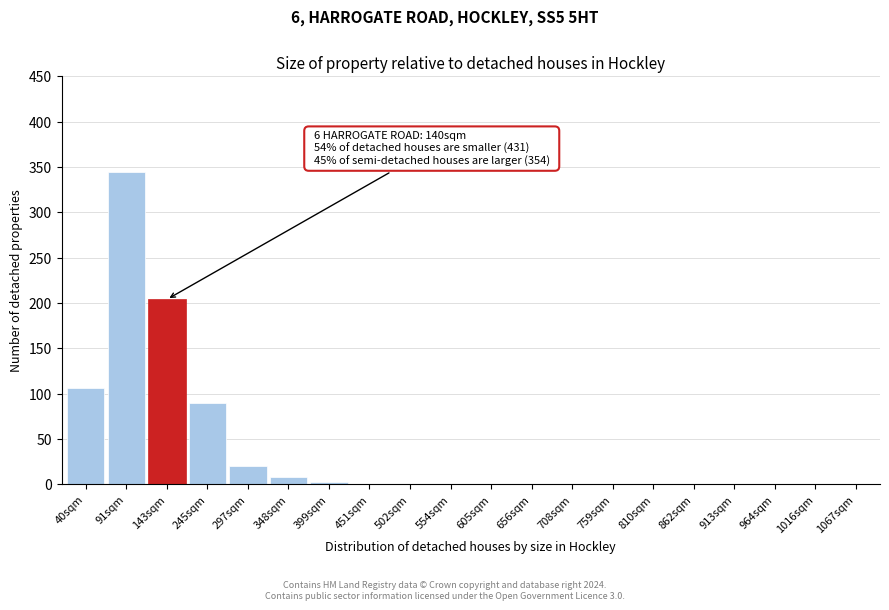

What is the sum of all values?

777